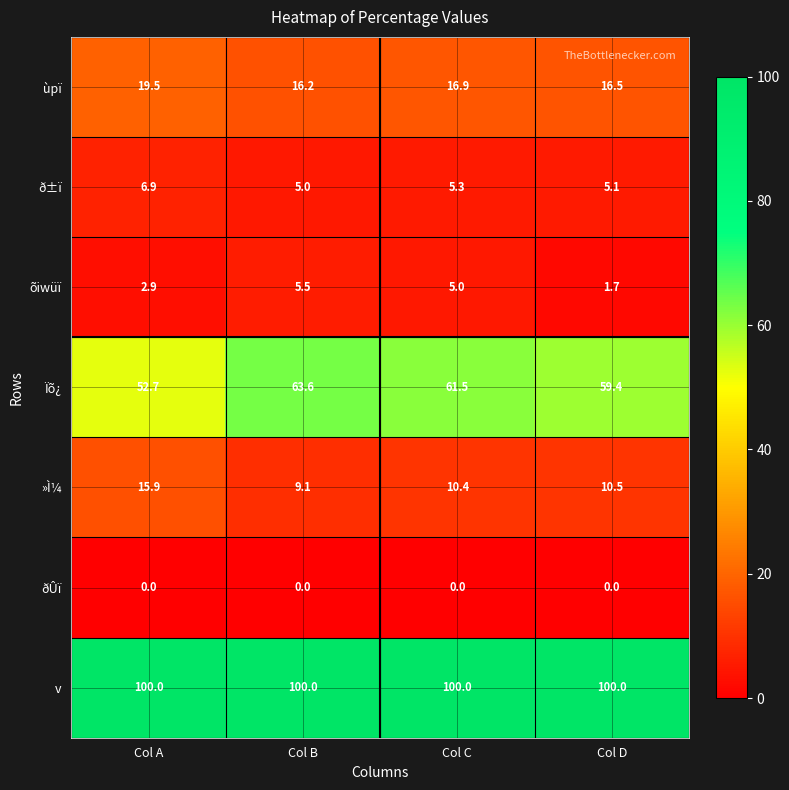

The Ïõ¿ series shows 92.1 at Col C. True or false?

False